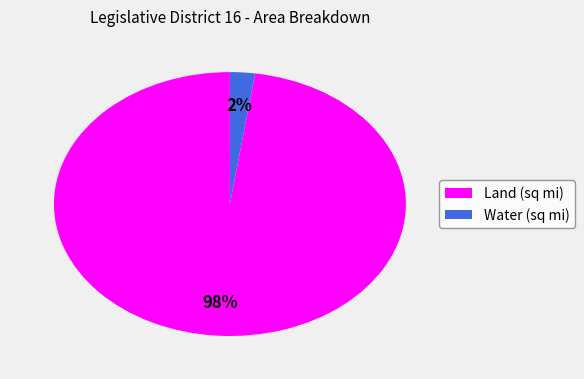

Which slice is the smallest?

Water (sq mi)